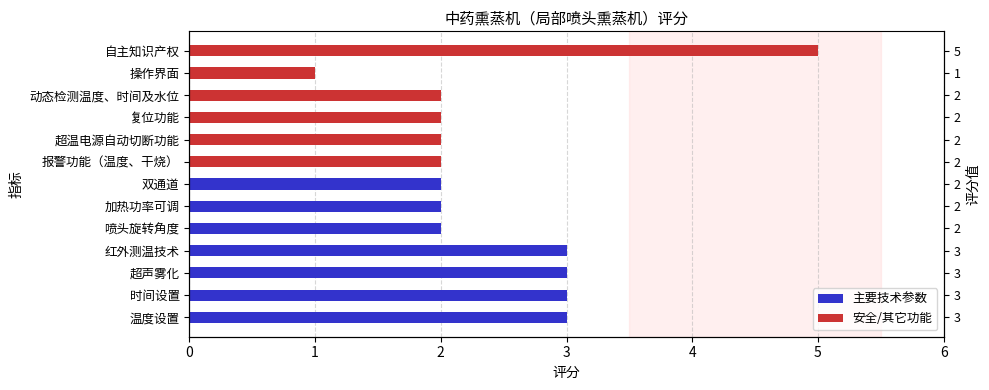

What is the value of the 6th bar from the left?

2